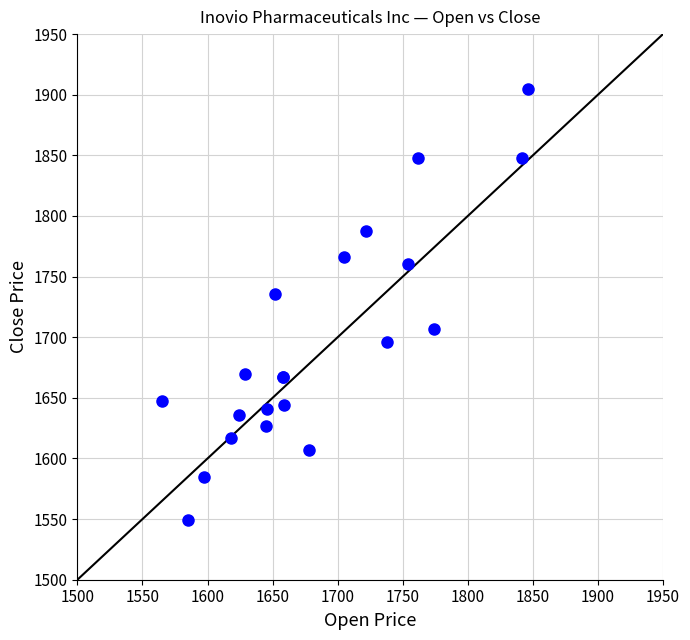

What Y value in the scatter plot is closest to 1727?

1736